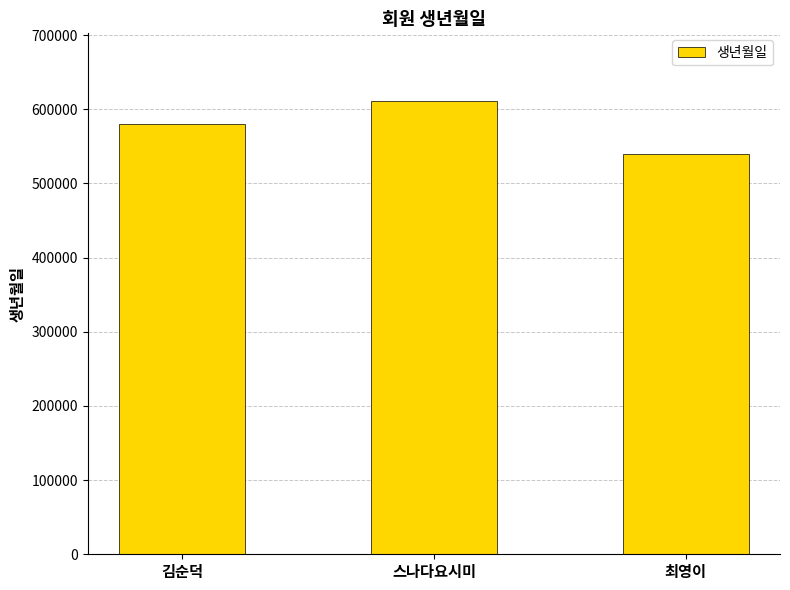

Reading left to right, extract all data points from this chart.

580225	610810	540227